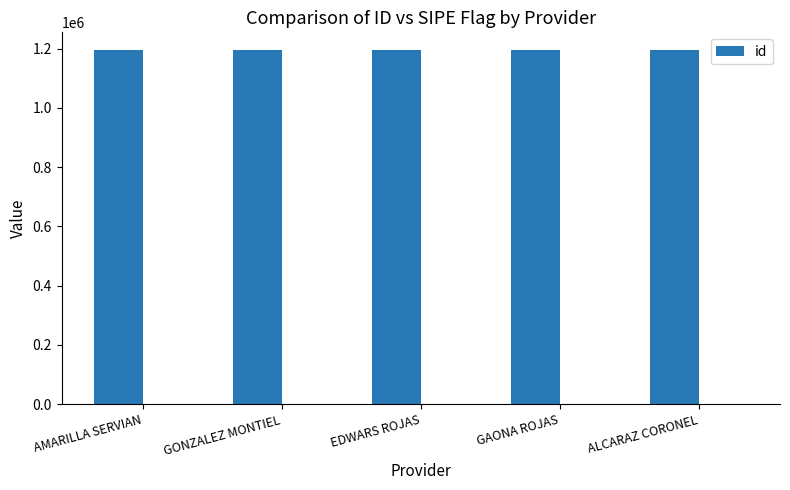

List the labels in order of value, smallest first.

AMARILLA SERVIAN, EDWARS ROJAS, GAONA ROJAS, GONZALEZ MONTIEL, ALCARAZ CORONEL